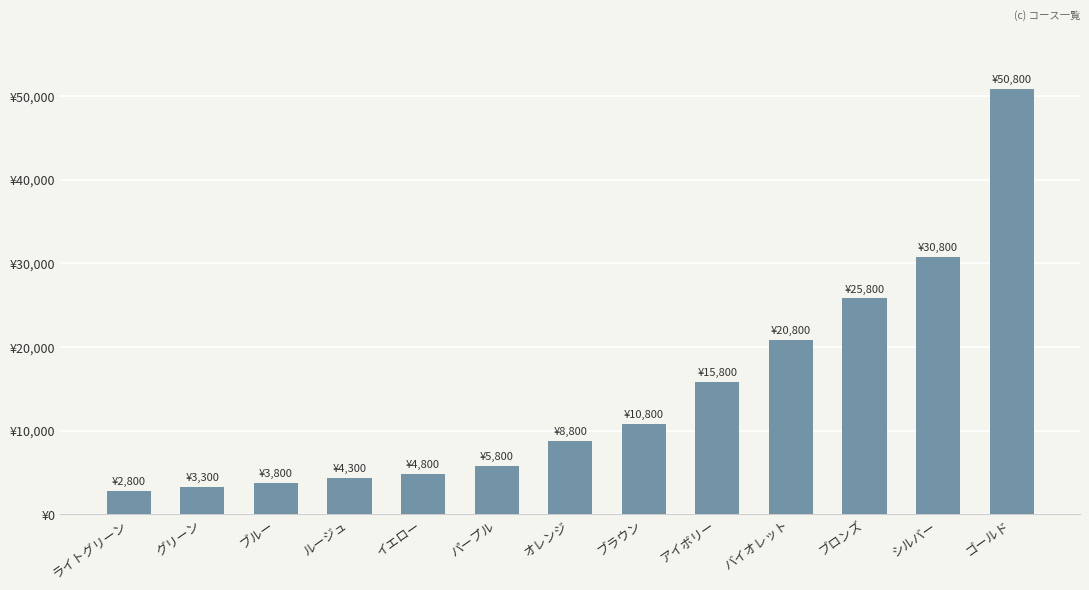

What is the change in value from バイオレット to ブロンズ?

+5000